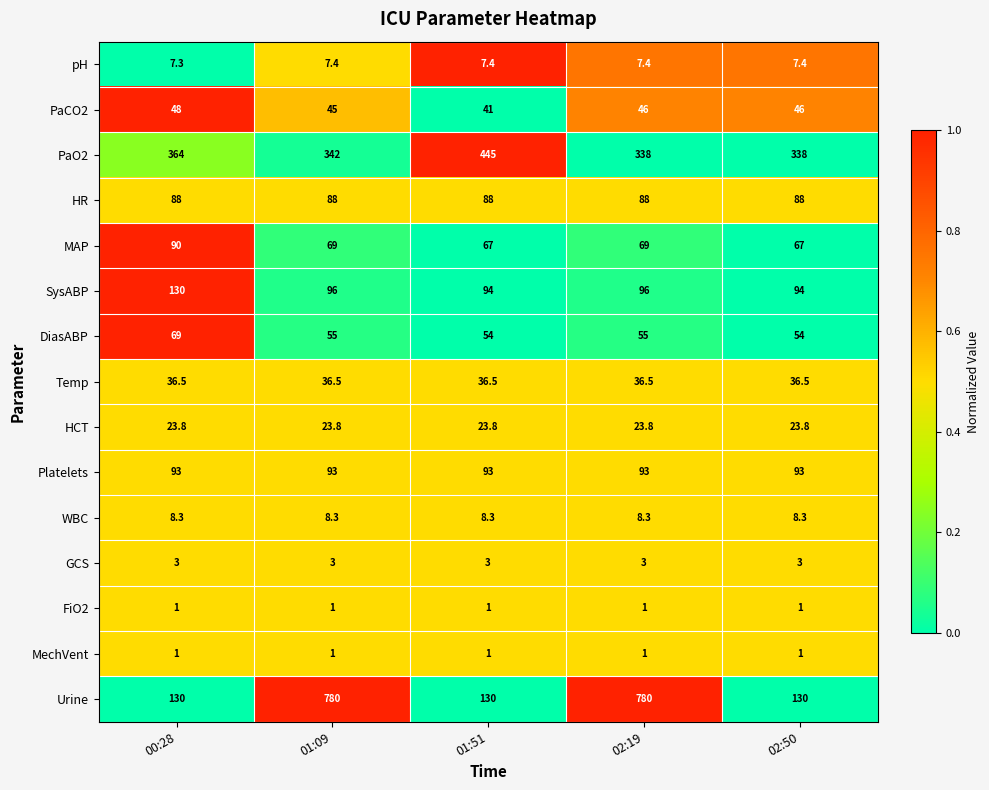

What is the minimum value for pH?

7.3